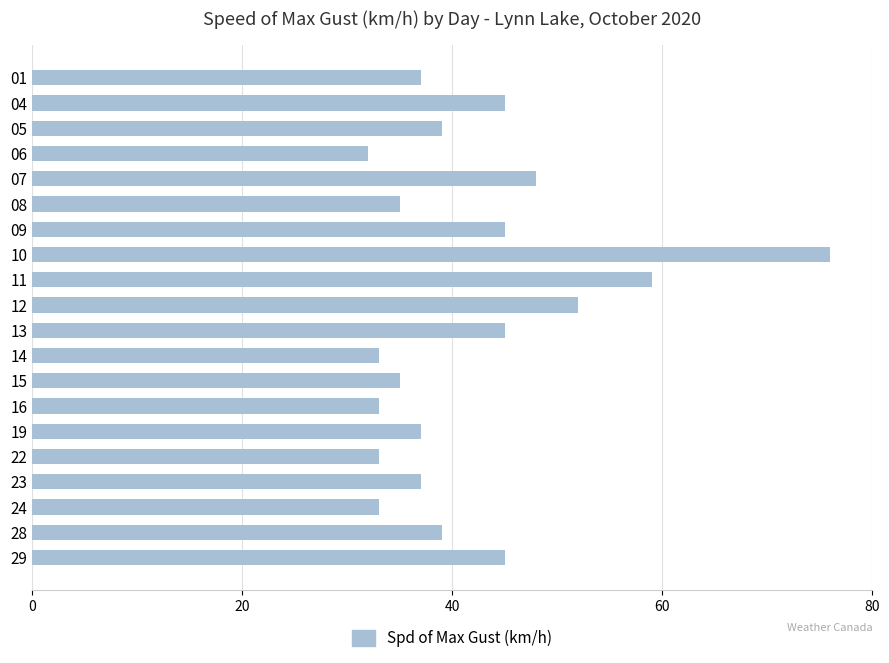

Approximately how many times larger is the value at 14 compared to 15?

0.9